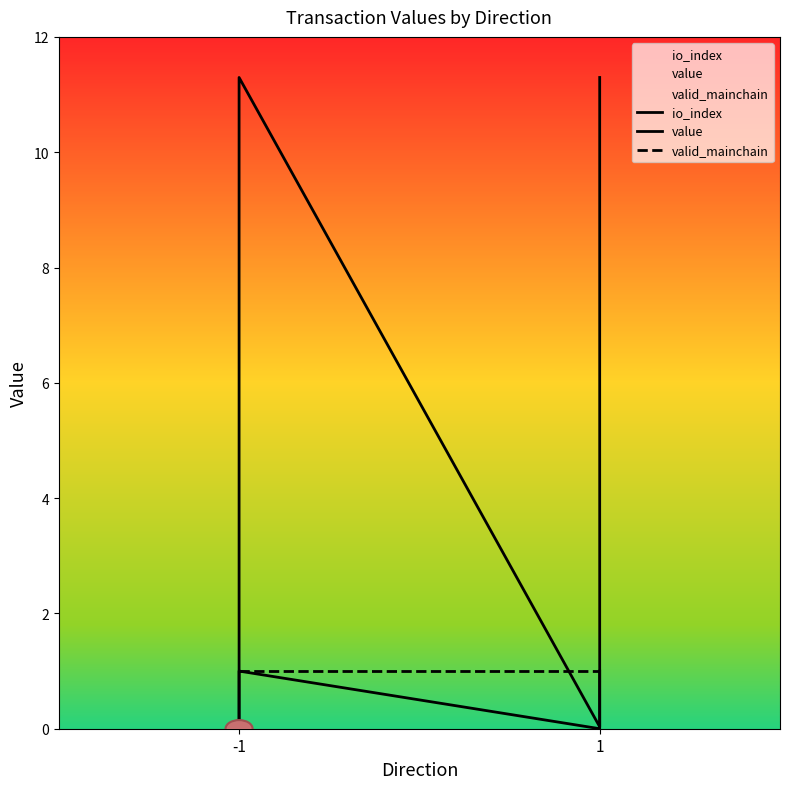

Does the chart have visible grid lines?

No